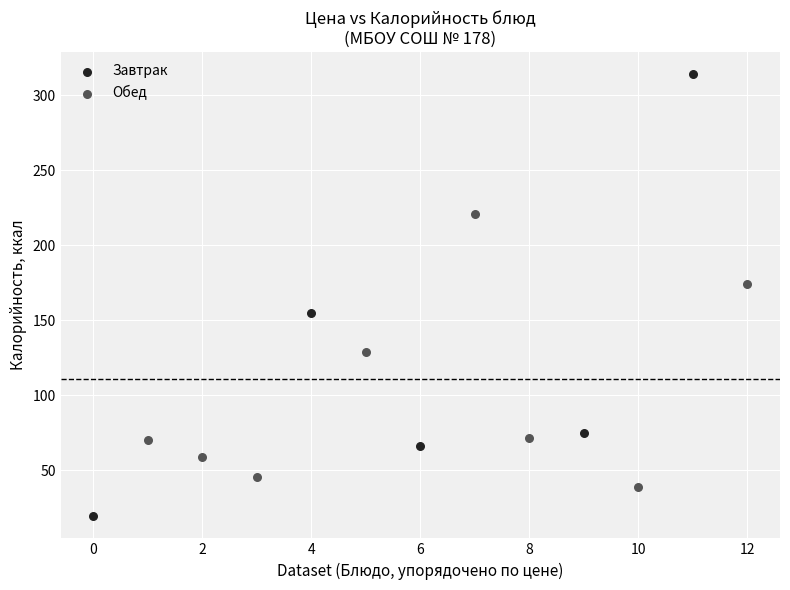

Which series contains the highest Y value?

Завтрак